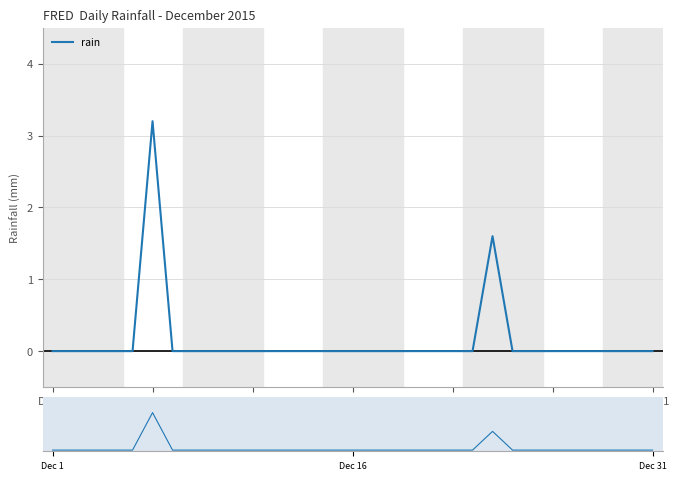

How many lines are shown in the chart?

1